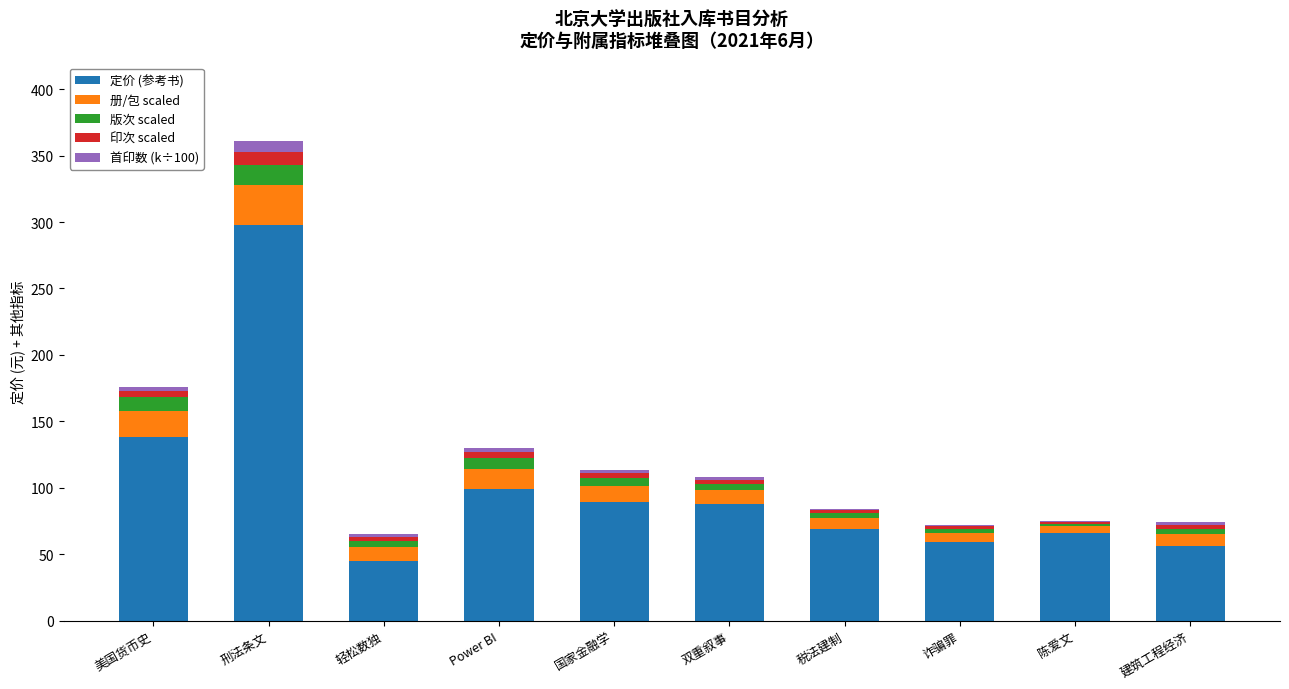

At which category is the sum across all series the highest?

刑法条文